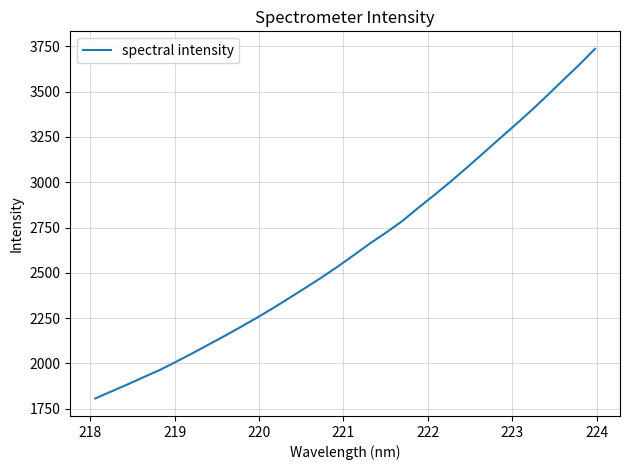

Does the chart display data point markers on the line(s)?

No